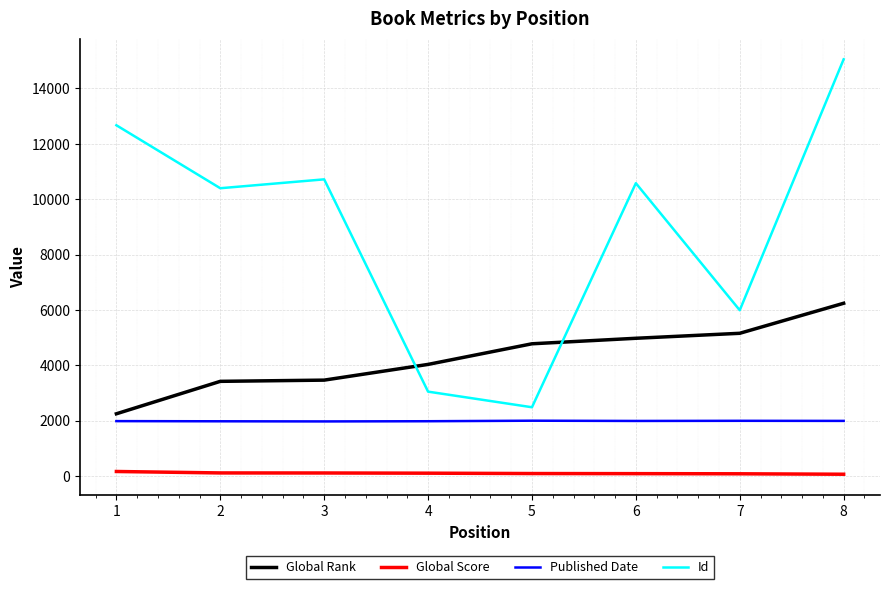

The value of Published Date at 7 is 1993. True or false?

True